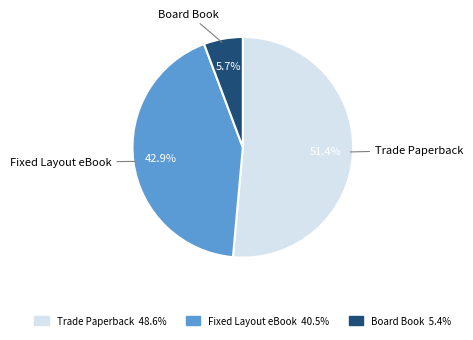

What portion of the pie excludes Trade Paperback?

48.6%